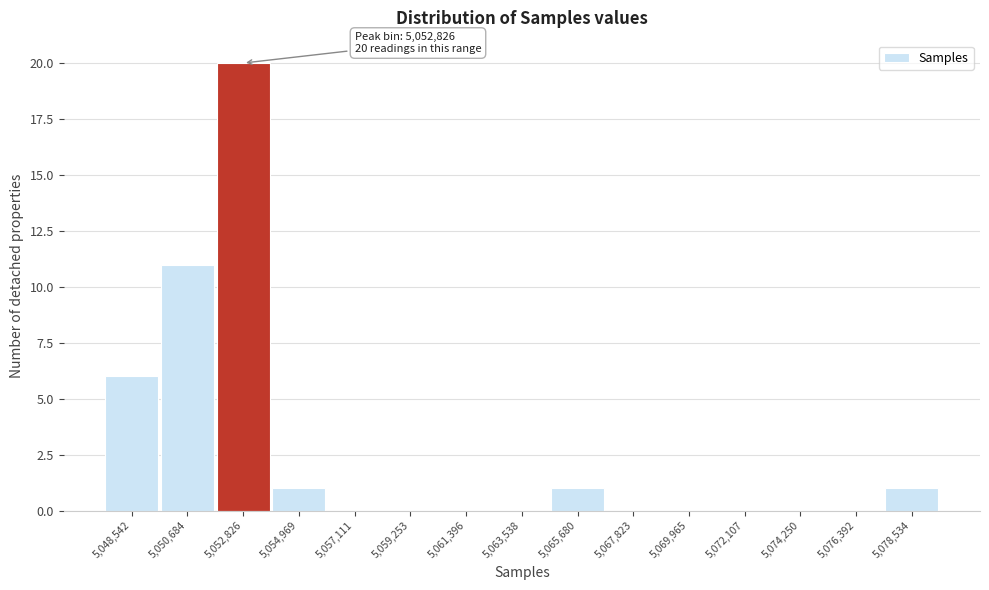

Over which range of the x-axis is the bar tallest?

5052000 to 5054000